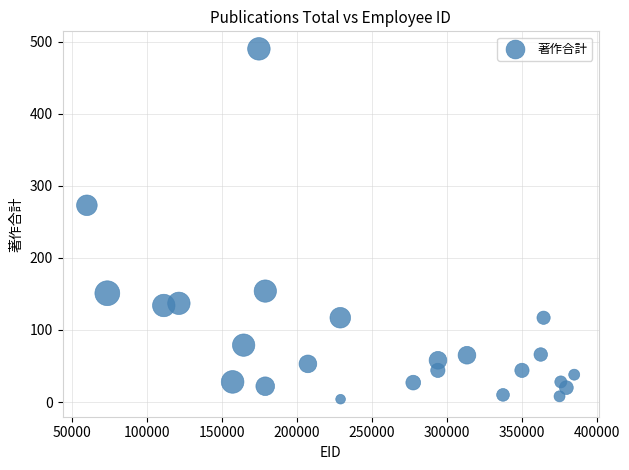

What is the range of Y values (max minus min)?

486